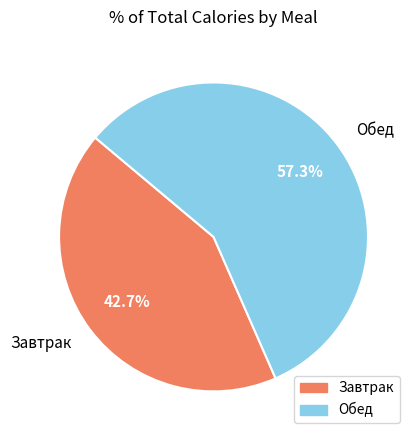

Do Завтрак and Обед together represent more than half of the pie?

Yes